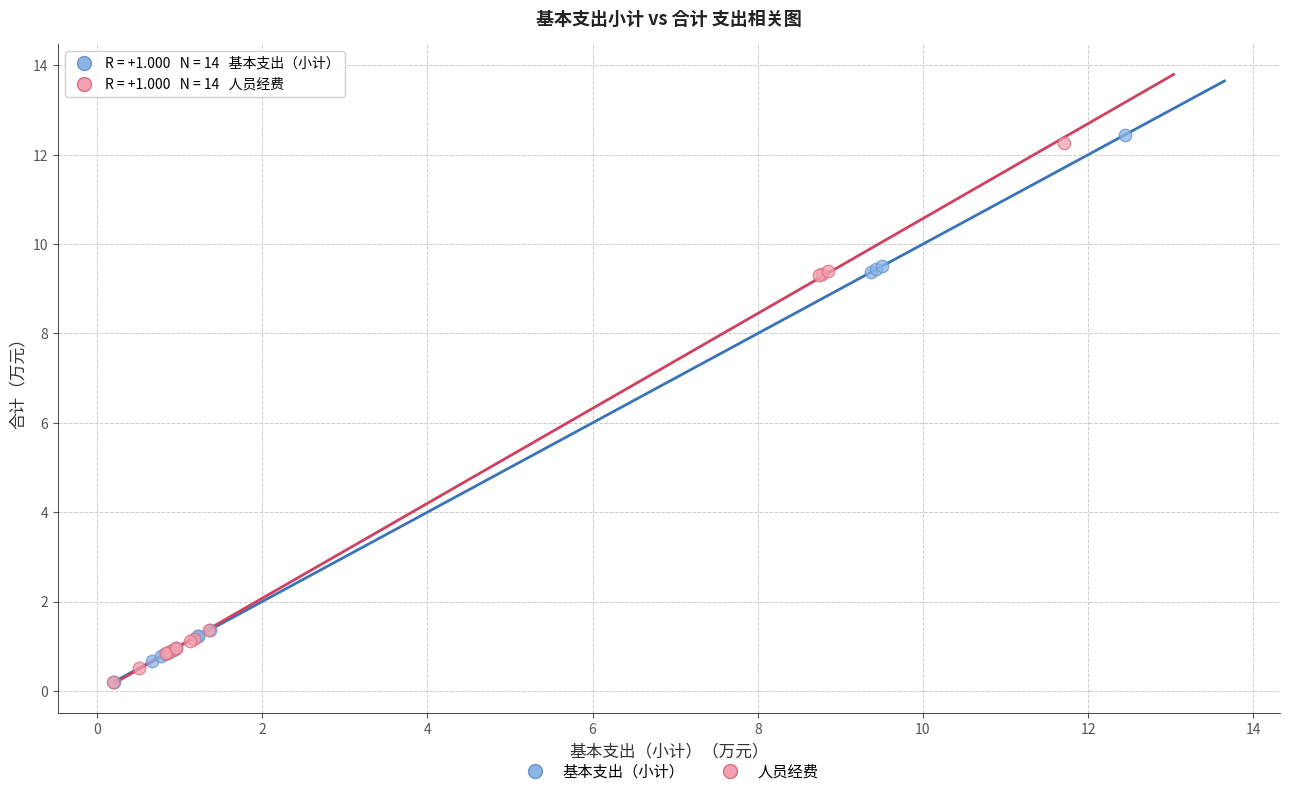

Which series has the widest spread of Y values?

基本支出（小计）